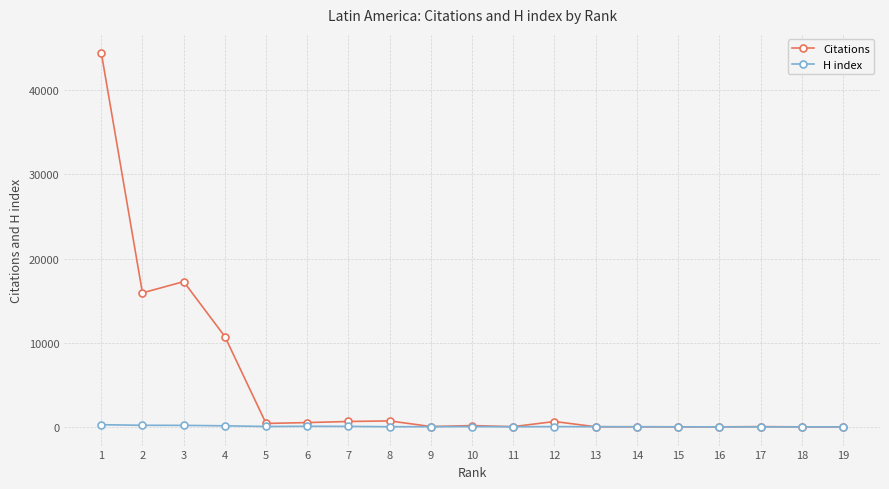

Which series has the largest range (max minus min)?

Citations